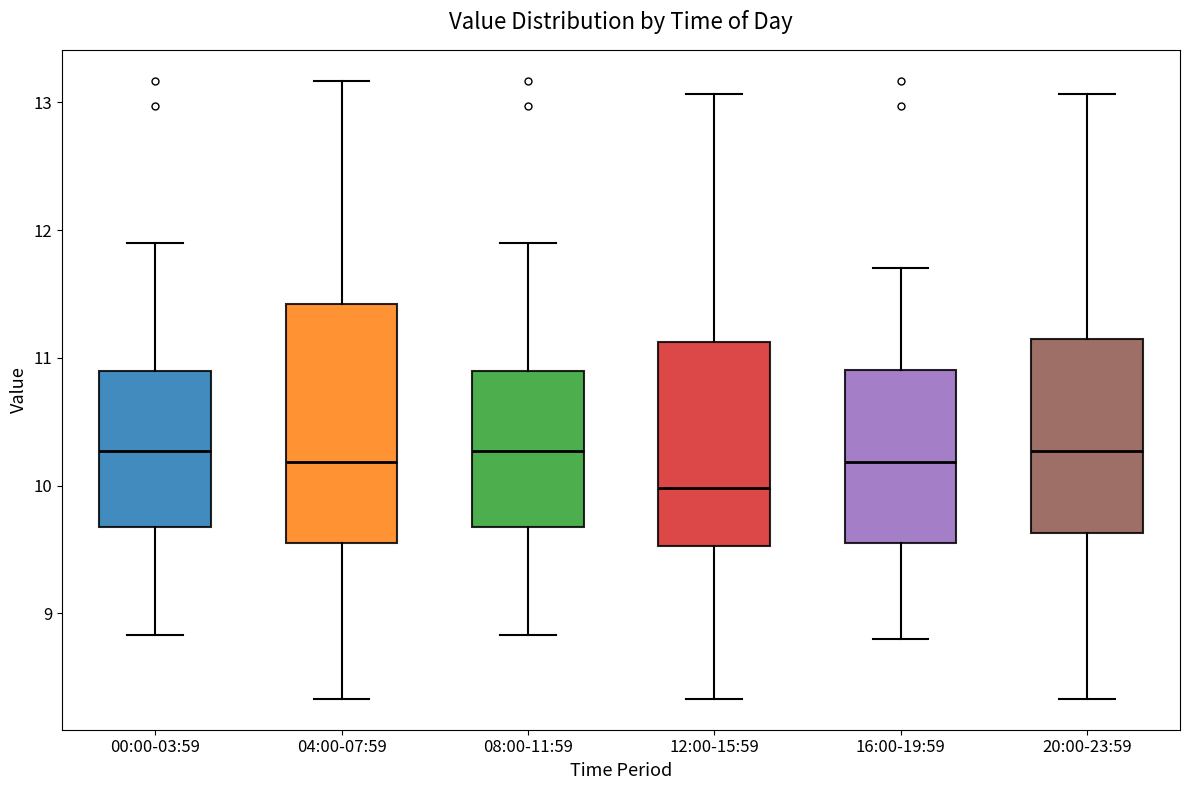

Which box is the tallest, from its lower edge to its upper edge?

04:00-07:59